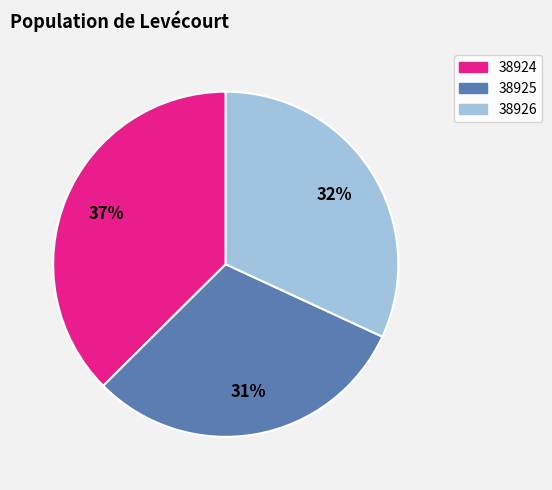

Is there any slice that represents more than half of the pie?

No